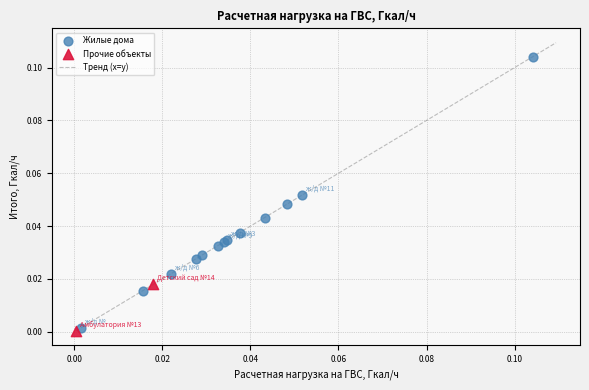

Which series contains the lowest Y value?

Прочие объекты